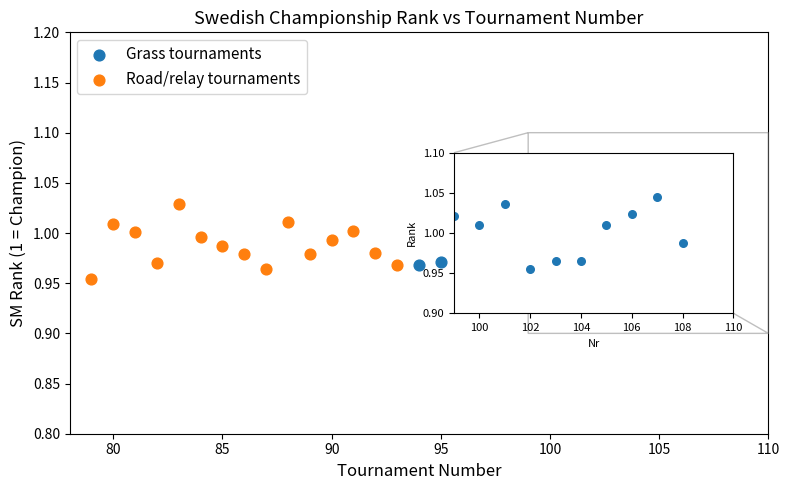

Which series has the widest spread of Y values?

Grass tournaments